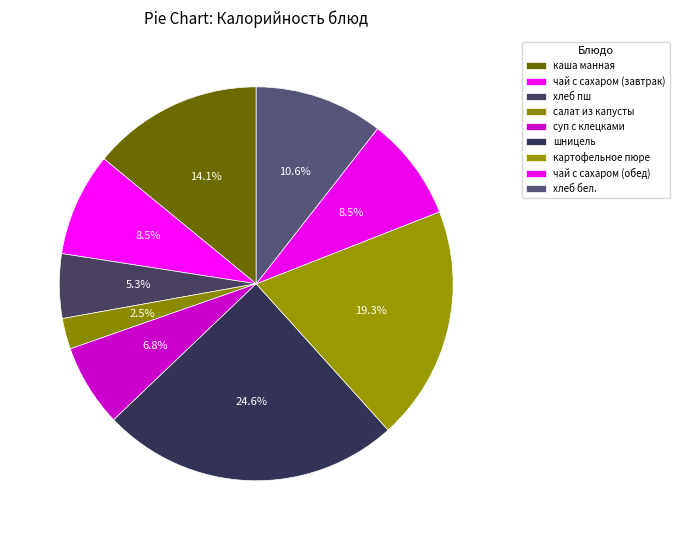

To the nearest percent, what is the average slice percentage?

11%